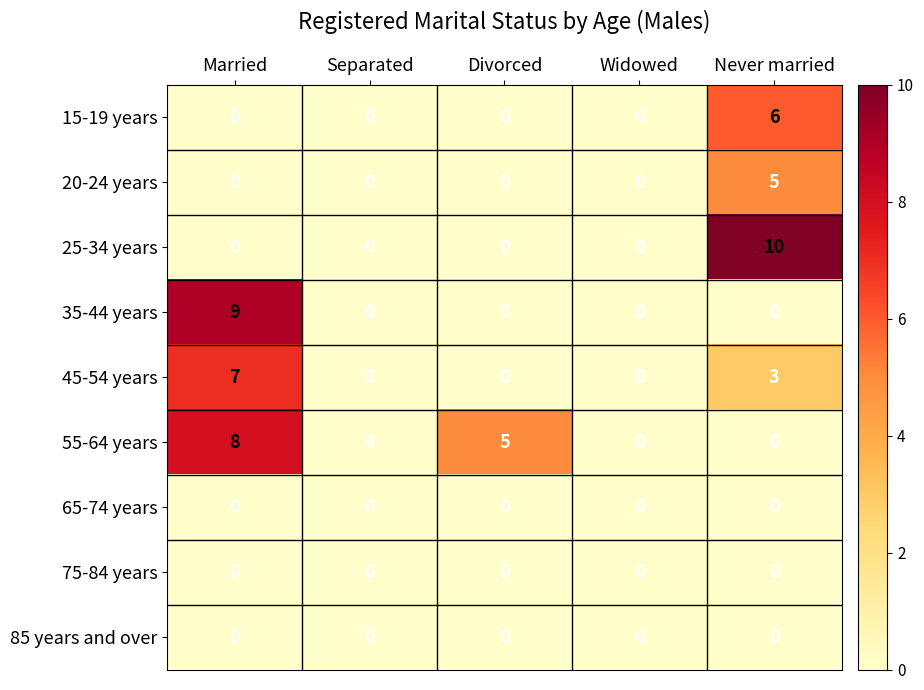

How many distinct data groups are displayed?

9